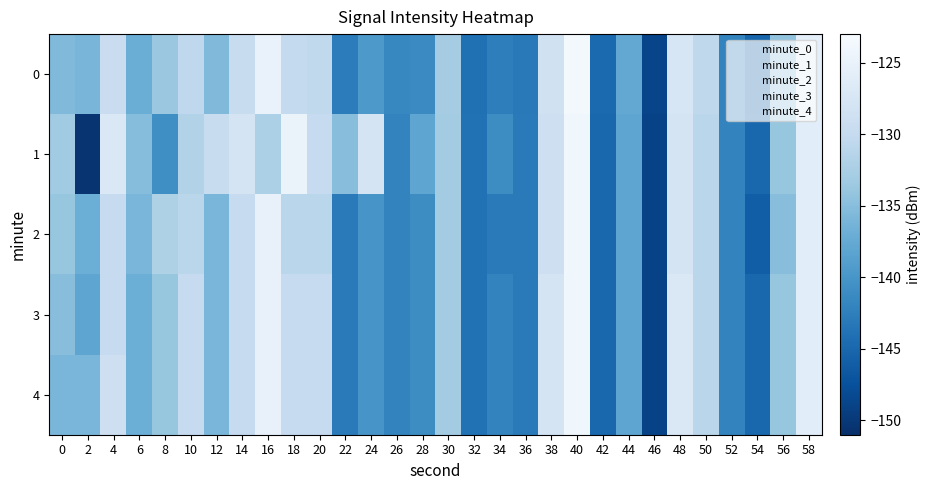

Rank the categories by 0 value from lowest to highest.

46, 54, 42, 32, 36, 22, 34, 52, 26, 28, 24, 44, 6, 2, 12, 0, 56, 8, 30, 50, 10, 20, 18, 14, 4, 38, 48, 58, 16, 40